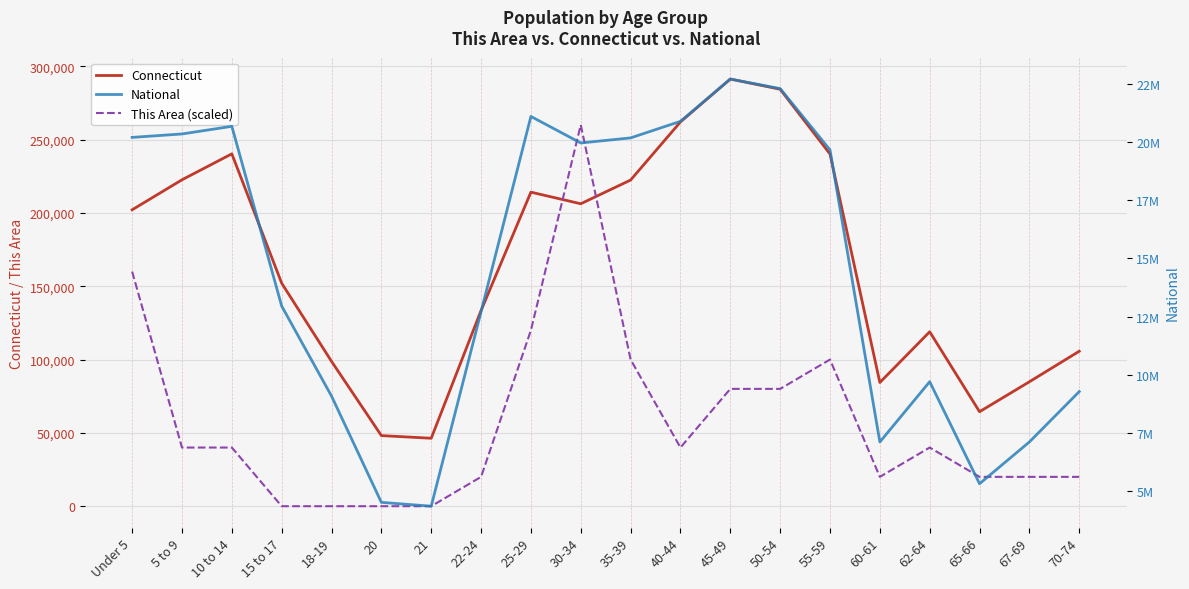

The This Area (scaled) series shows 49980 at 50-54. True or false?

False